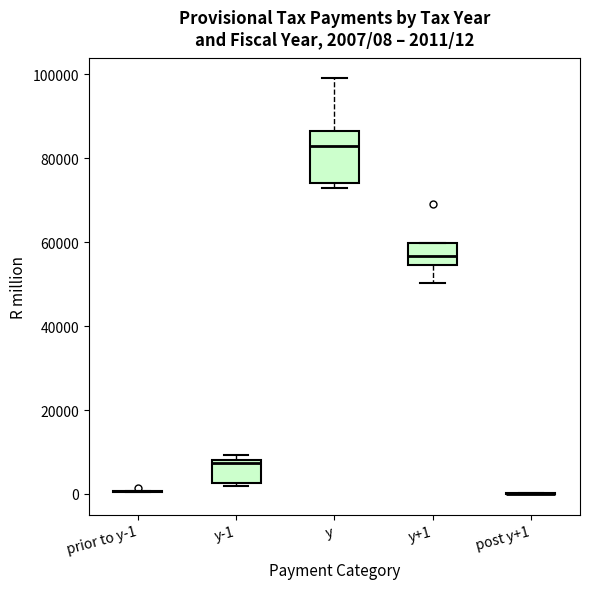

Comparing the boxes themselves (not the whiskers), which one is the tallest?

y